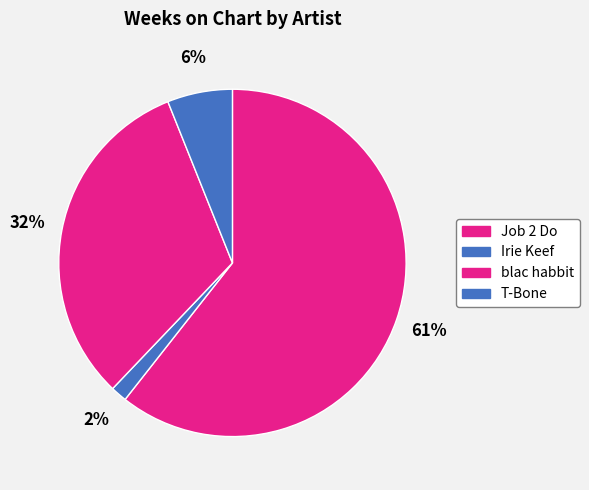

To the nearest percent, what percentage of the pie is T-Bone?

6%